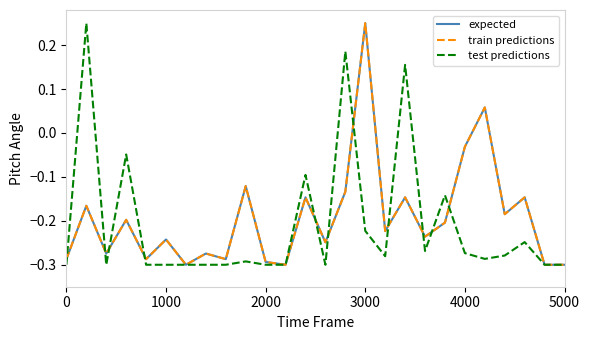

Does the chart display data point markers on the line(s)?

No